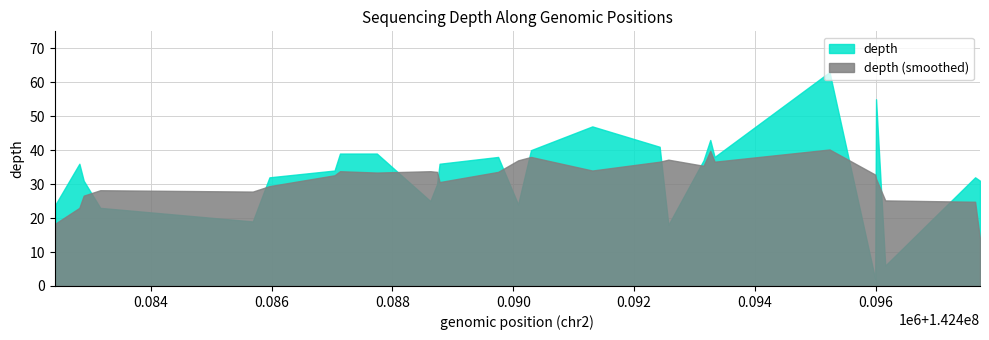

List the series in order of their overall mean, lowest first.

depth (smoothed), depth